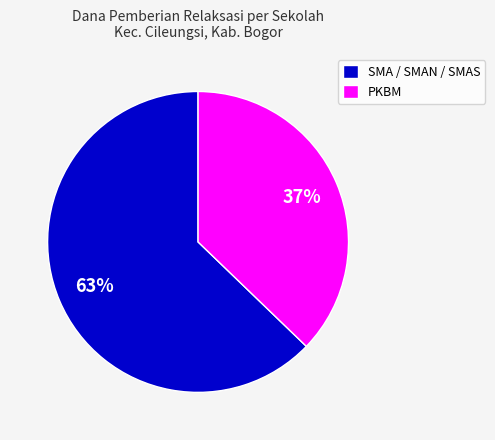

Does SMA / SMAN / SMAS account for over 50% of the chart?

Yes